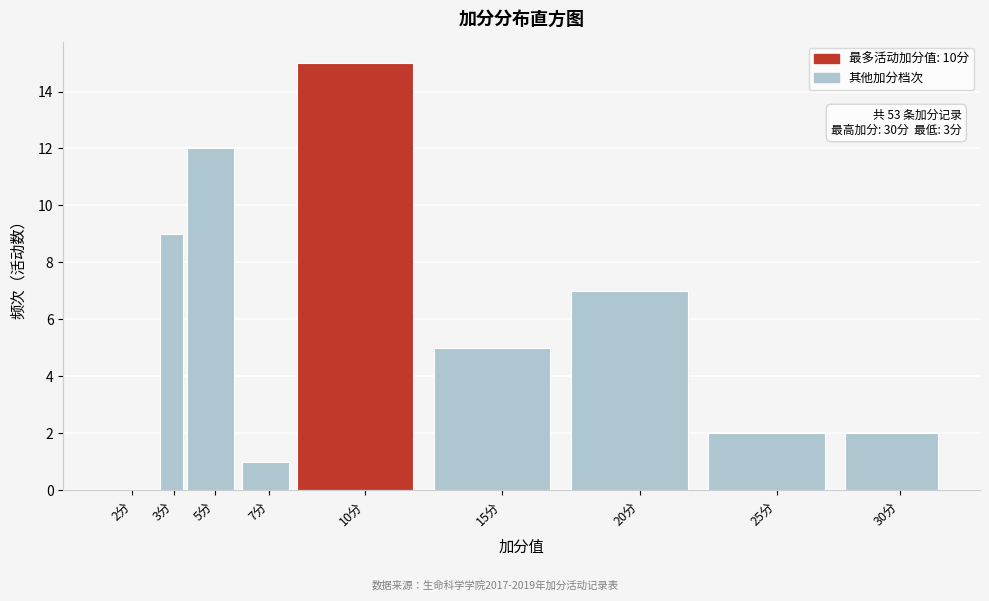

Reading right to left, what are all the values shown in this chart?

30分=2	25分=2	20分=7	15分=5	10分=15	7分=1	5分=12	3分=9	2分=0